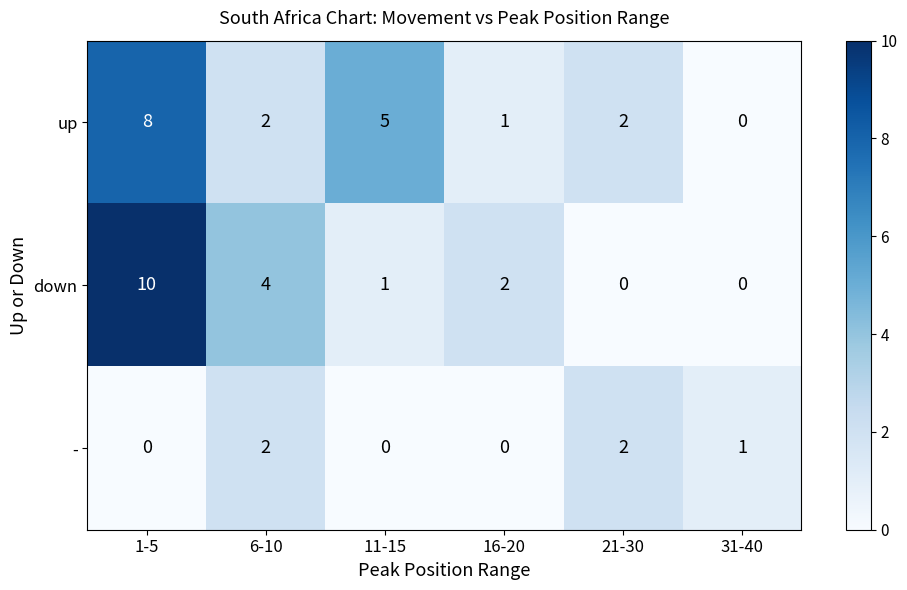

Where is - nearest to the value 1?

31-40